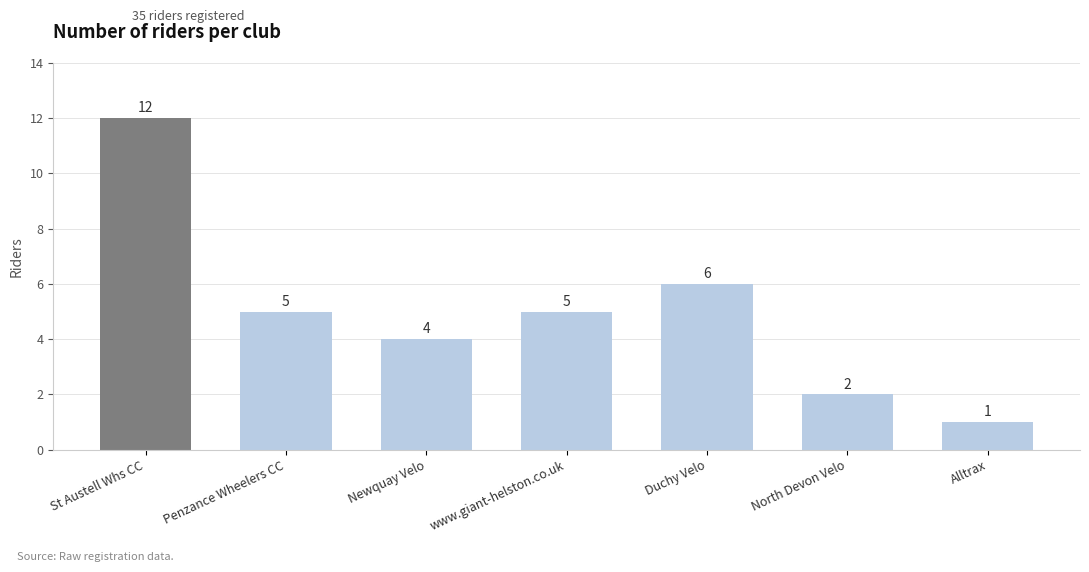

True or false: the data shows 8 at St Austell Whs CC.

False